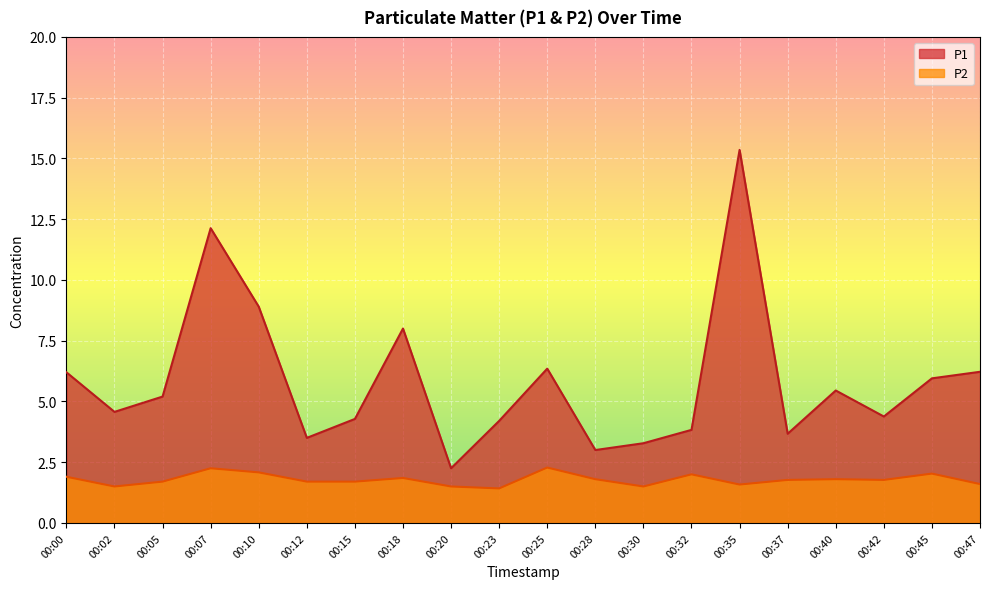

Reading left to right, transcribe all the data shown in this chart.

P1: 00:00=6.2	00:02=4.6	00:05=5.2	00:07=12.1	00:10=8.9	00:12=3.5	00:15=4.3	00:18=8.0	00:20=2.2	00:23=4.2	00:25=6.3	00:28=3.0	00:30=3.3	00:32=3.8	00:35=15.3	00:37=3.7	00:40=5.5	00:42=4.4	00:45=6.0	00:47=6.2
P2: 00:00=1.9	00:02=1.5	00:05=1.7	00:07=2.2	00:10=2.1	00:12=1.7	00:15=1.7	00:18=1.9	00:20=1.5	00:23=1.4	00:25=2.3	00:28=1.8	00:30=1.5	00:32=2.0	00:35=1.6	00:37=1.8	00:40=1.8	00:42=1.8	00:45=2.0	00:47=1.6